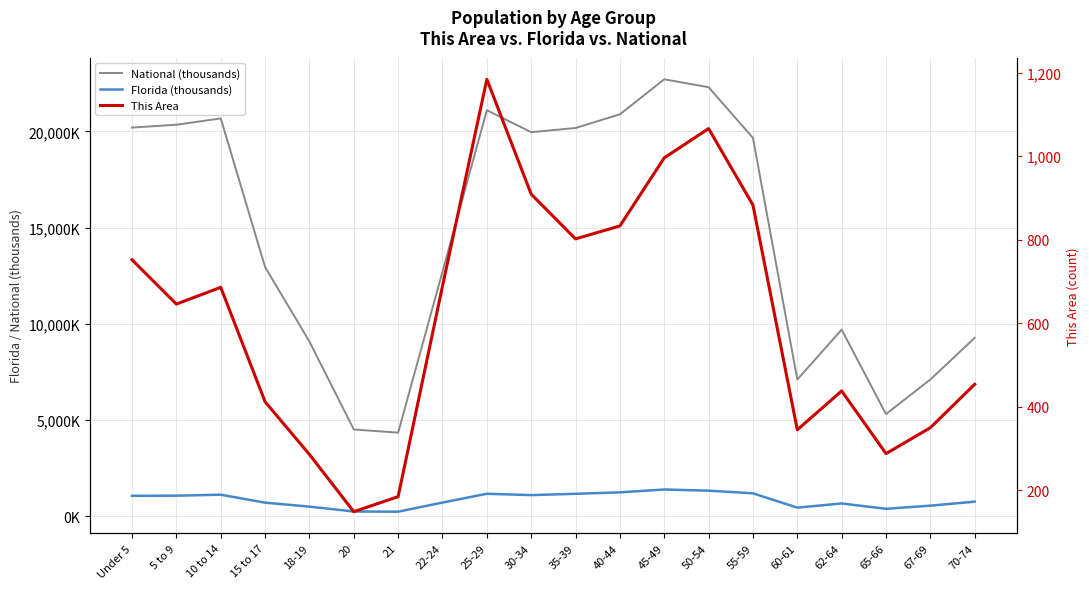

How many values in the National (thousands) series are below 19664?

10